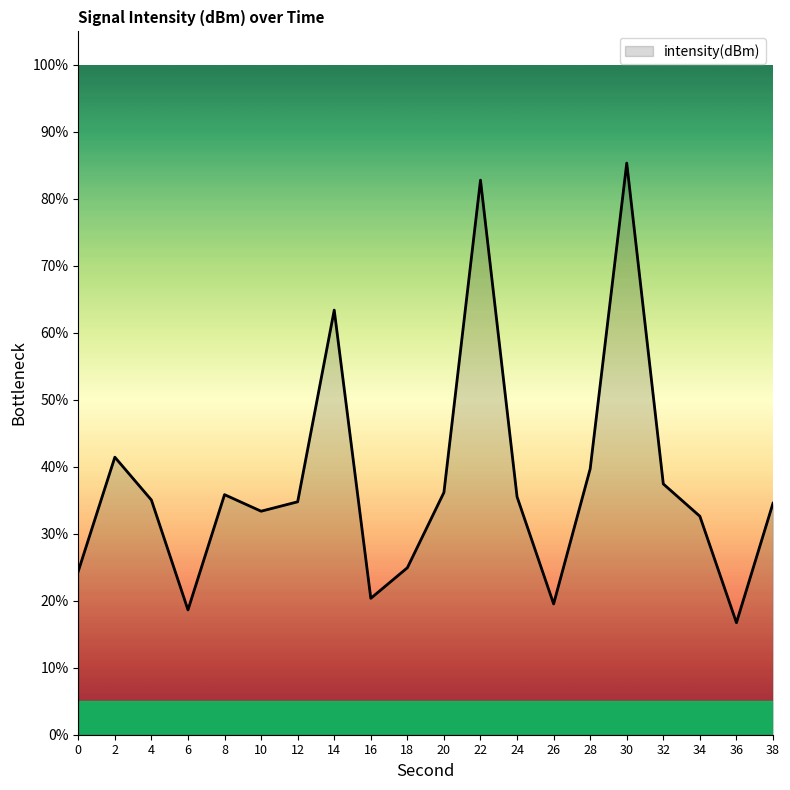

The value at 4 is 23.1. True or false?

False